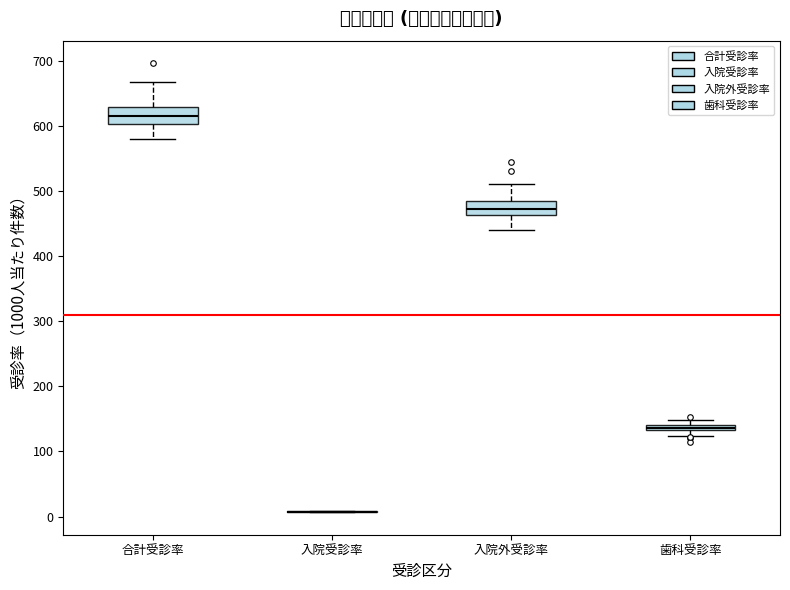

Where is the lower edge of the box for 合計受診率 on the y-axis? The values are not printed on the chart, so give them approximately, as read against the axis.

600